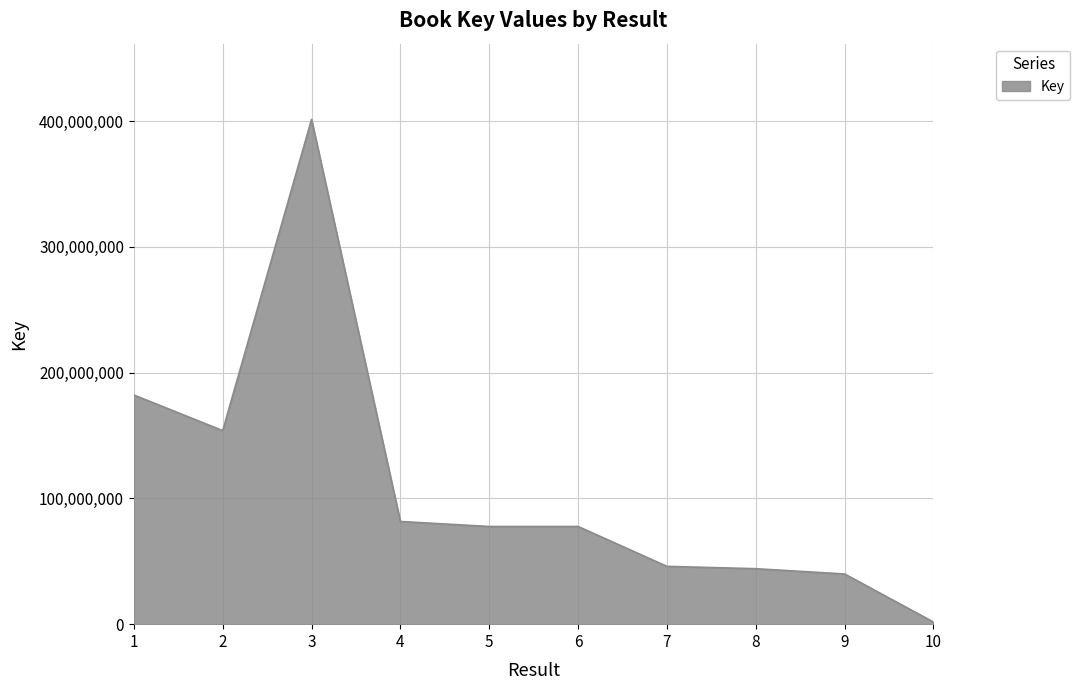

What is the difference between the maximum and minimum values?

399749569